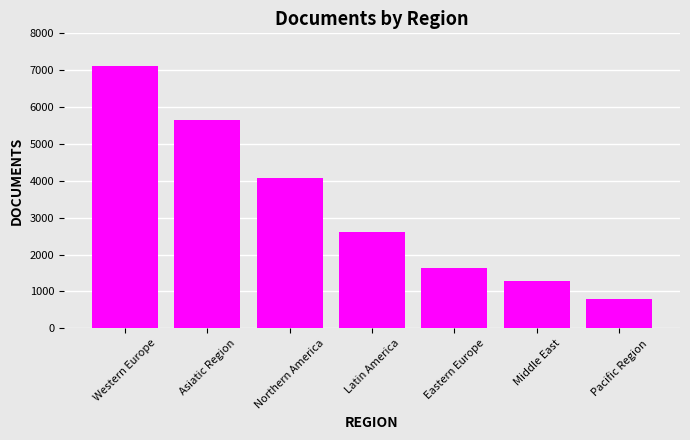

The value at Latin America is 2616. True or false?

True